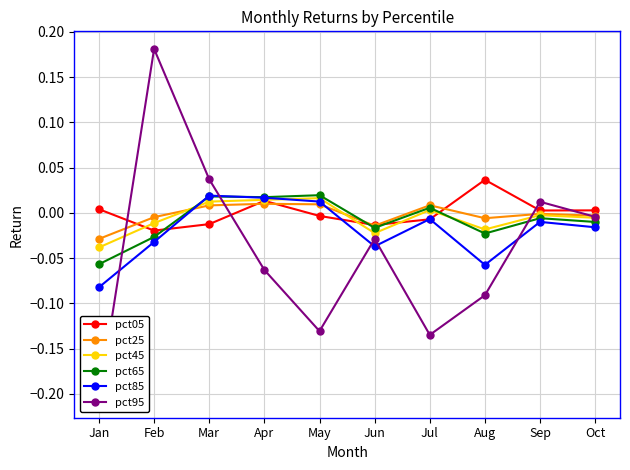

True or false: pct45 has a value of 0.0 at Jul.

True